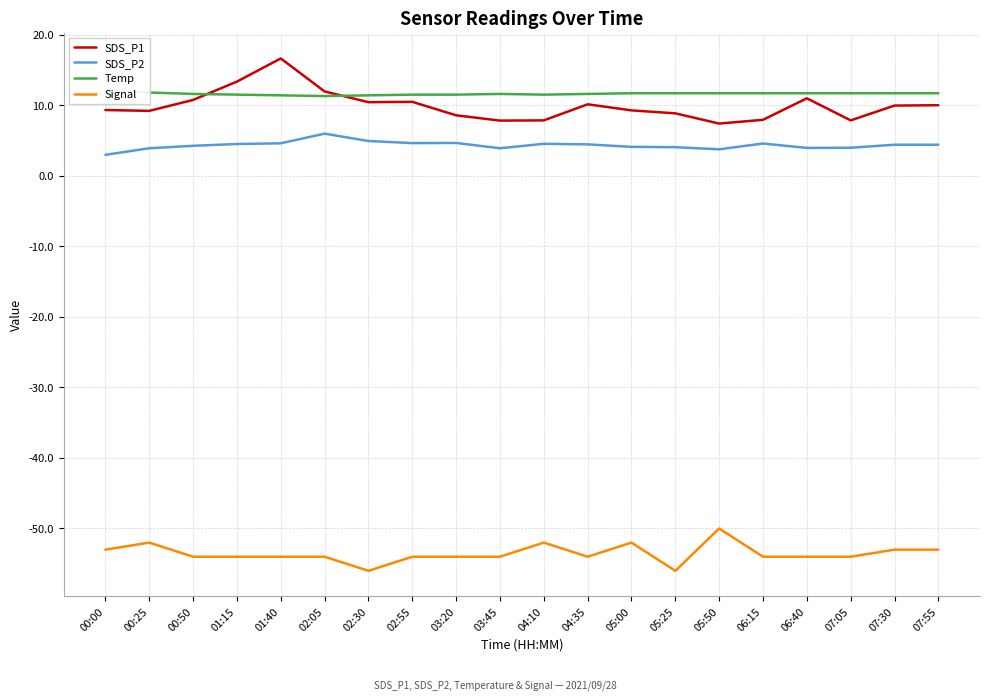

Where is the first local minimum for Temp?

02:05